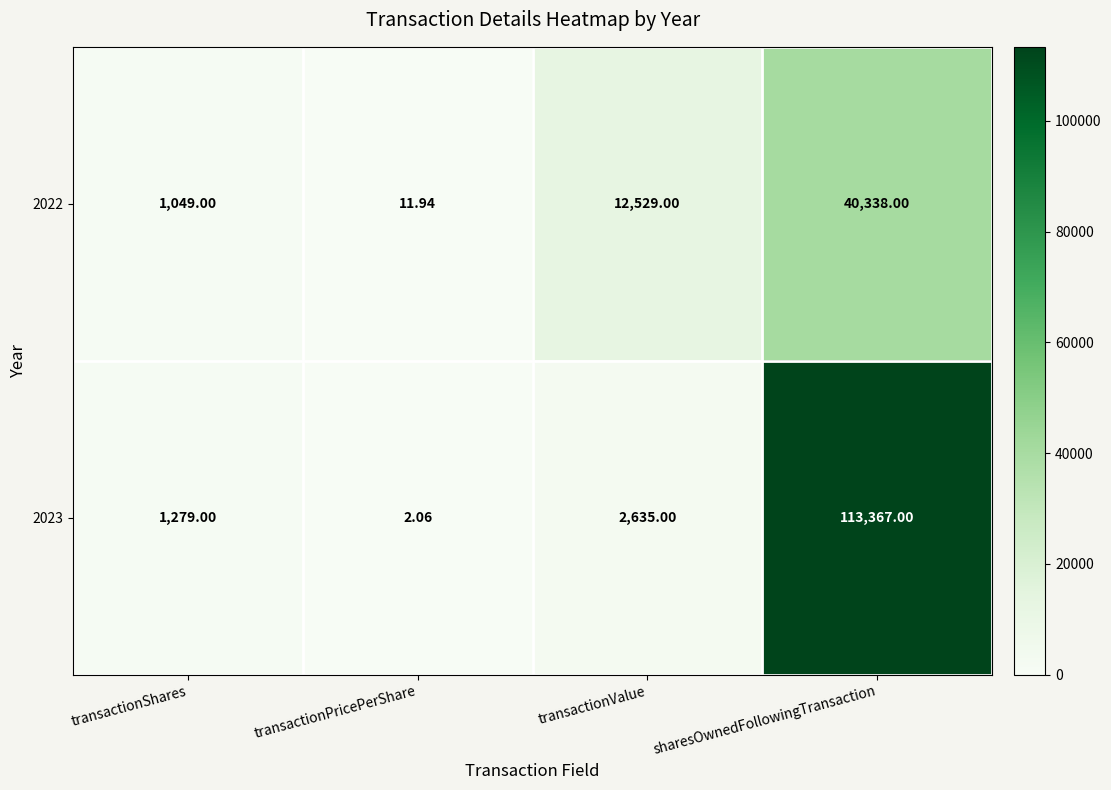

At how many categories does at least one series exceed 34753?

1